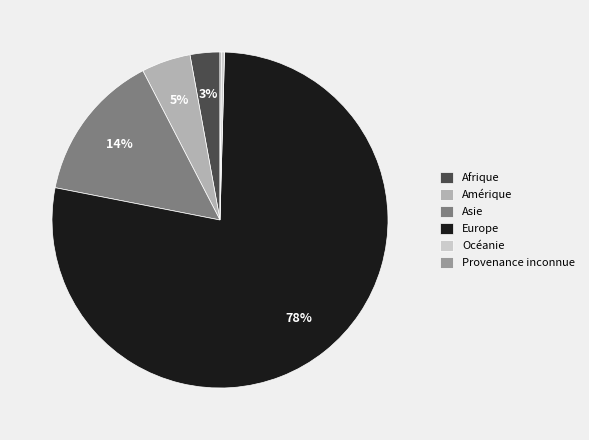

The Amérique slice represents 5% of the pie. True or false?

True